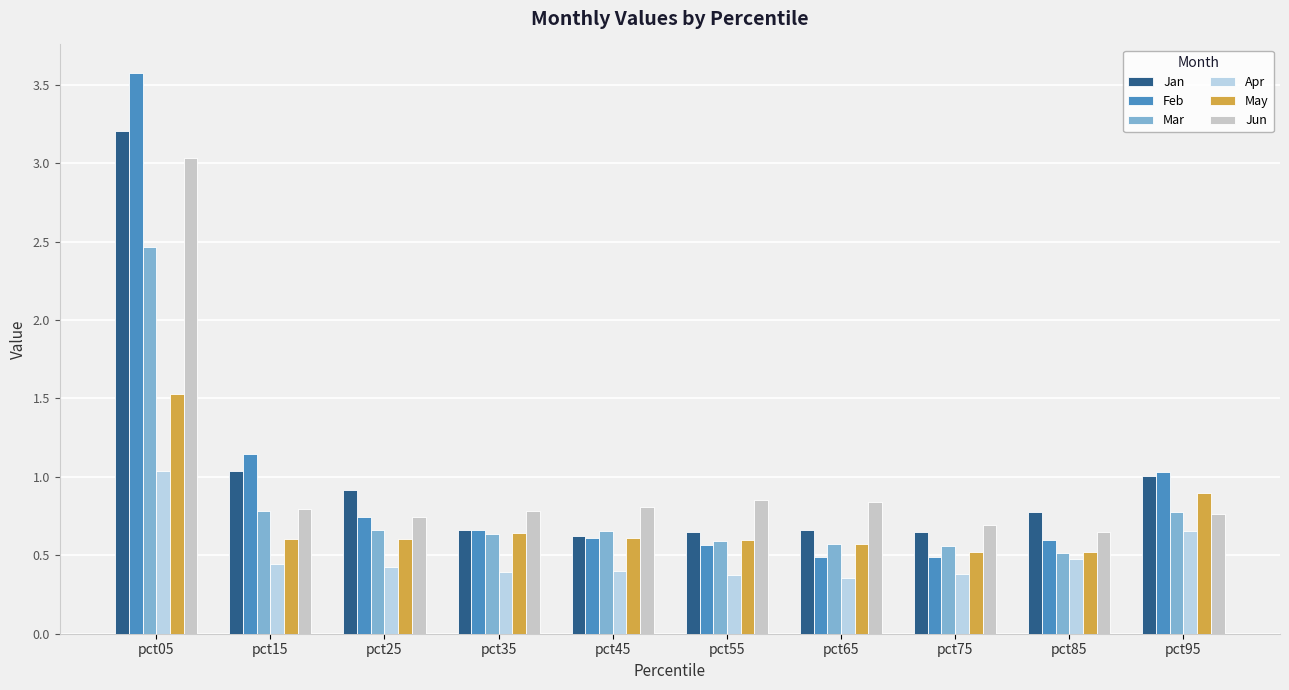

What is the sum of all Apr values?

4.9